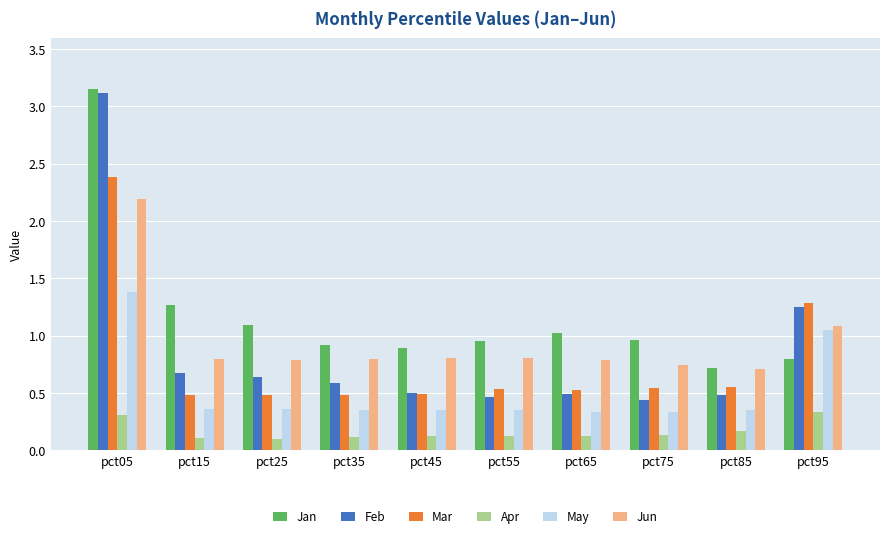

What is the sum of the Mar values at pct65 and pct05?

2.9